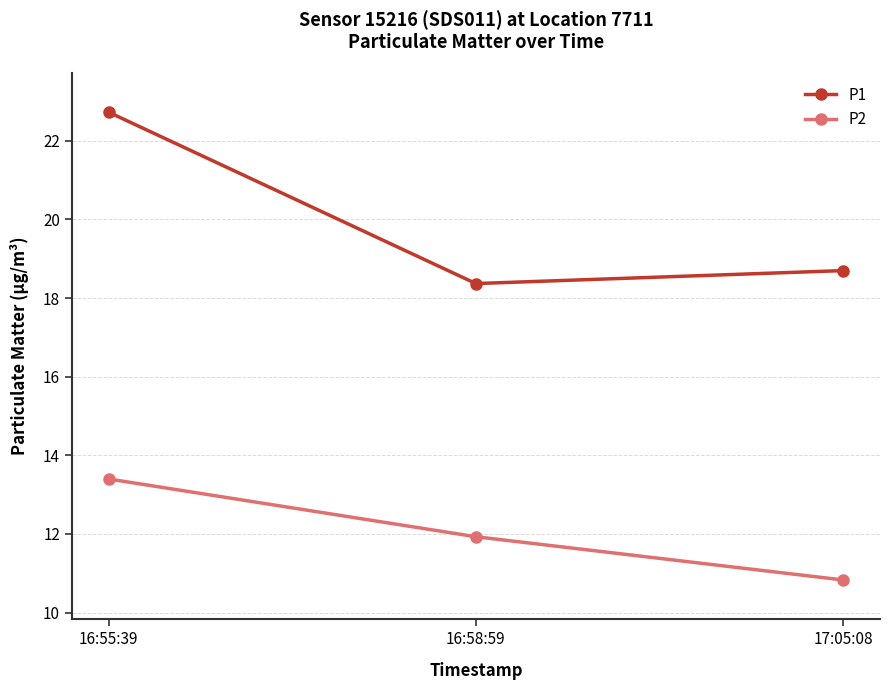

Rank the series by their average value, from lowest to highest.

P2, P1